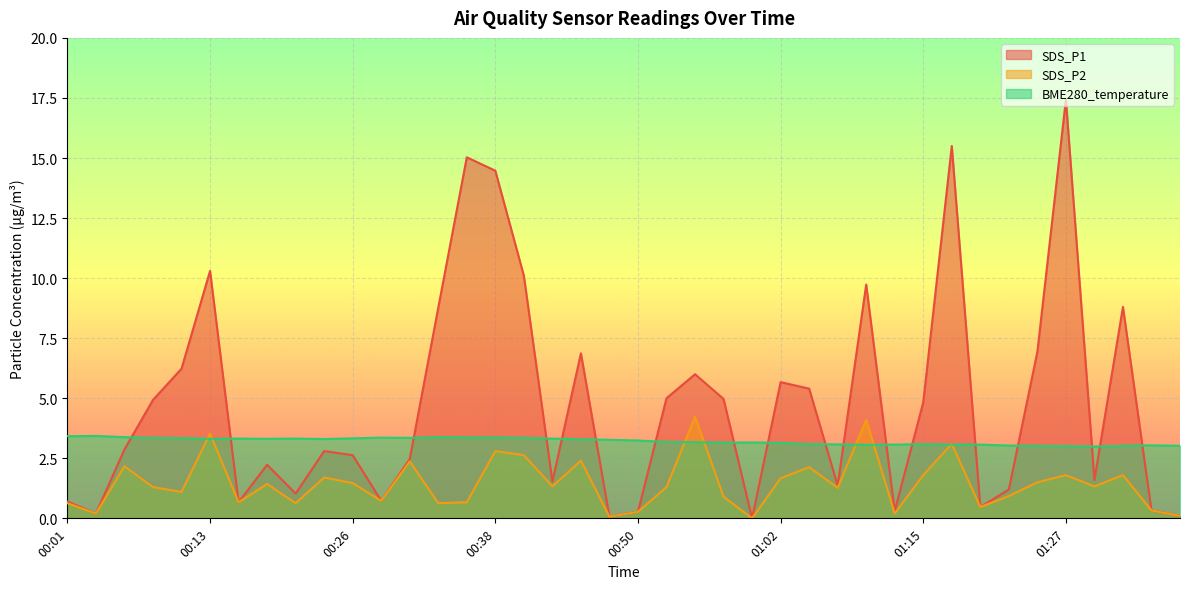

Is the value of SDS_P1 at 00:28 greater than the value of SDS_P2 at 00:48?

Yes